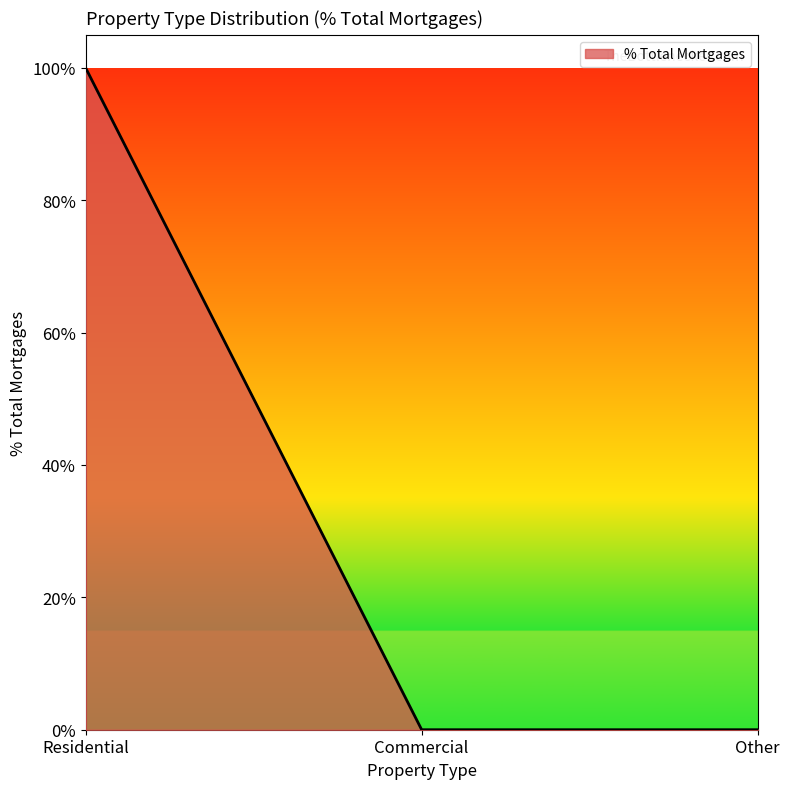

Rank the categories by value from lowest to highest.

Commercial, Other, Residential